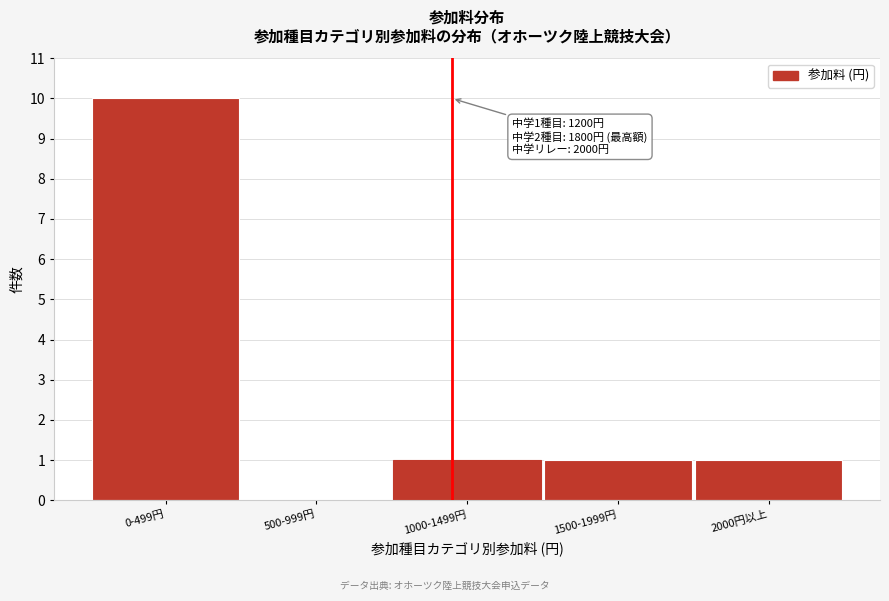

Reading left to right, list all the values displayed in this chart.

0-499円=10	500-999円=0	1000-1499円=1	1500-1999円=1	2000円以上=1